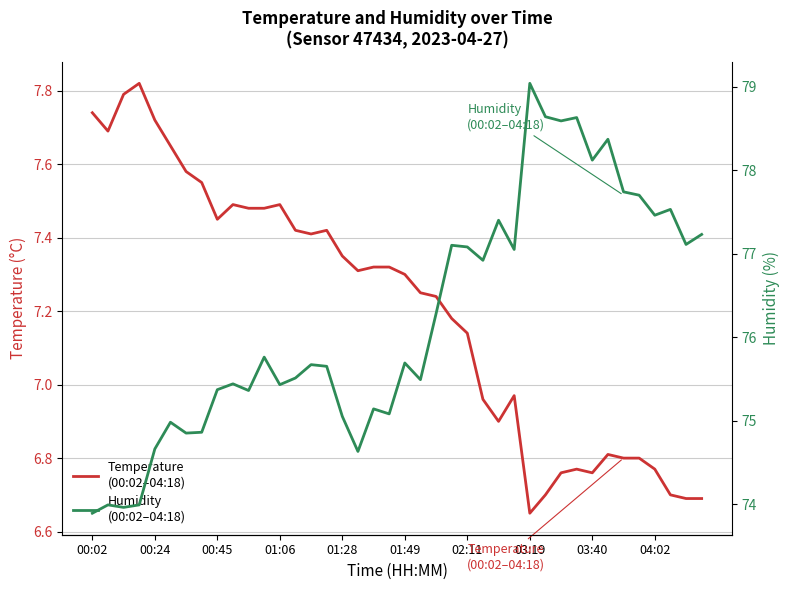

The value of Humidity
(00:02–04:18) at 10 is 45.5. True or false?

False